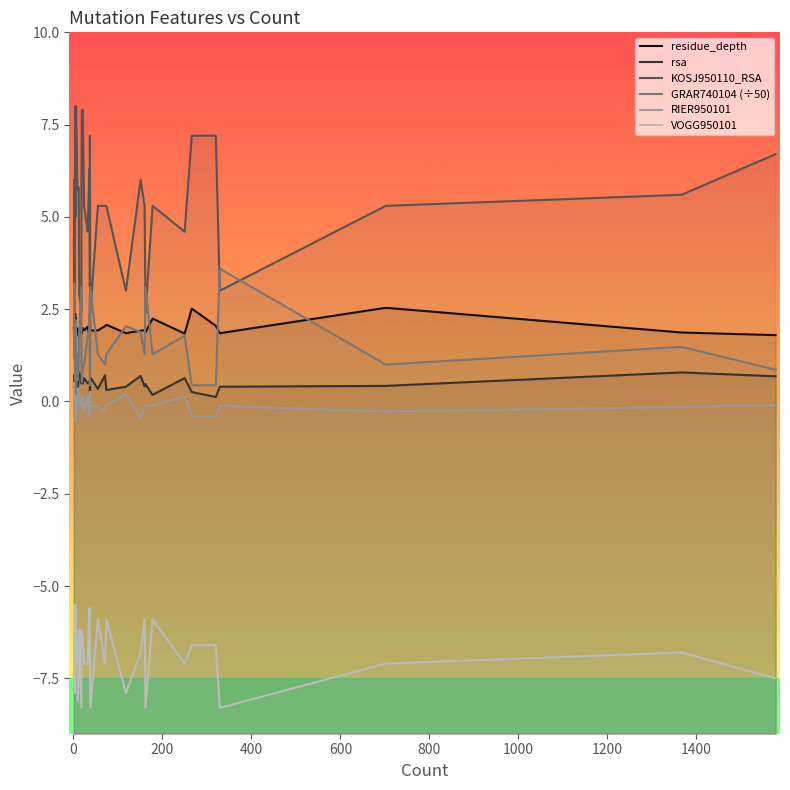

Rank the series by their maximum value, from highest to lowest.

KOSJ950110_RSA, GRAR740104 (÷50), residue_depth, rsa, RIER950101, VOGG950101